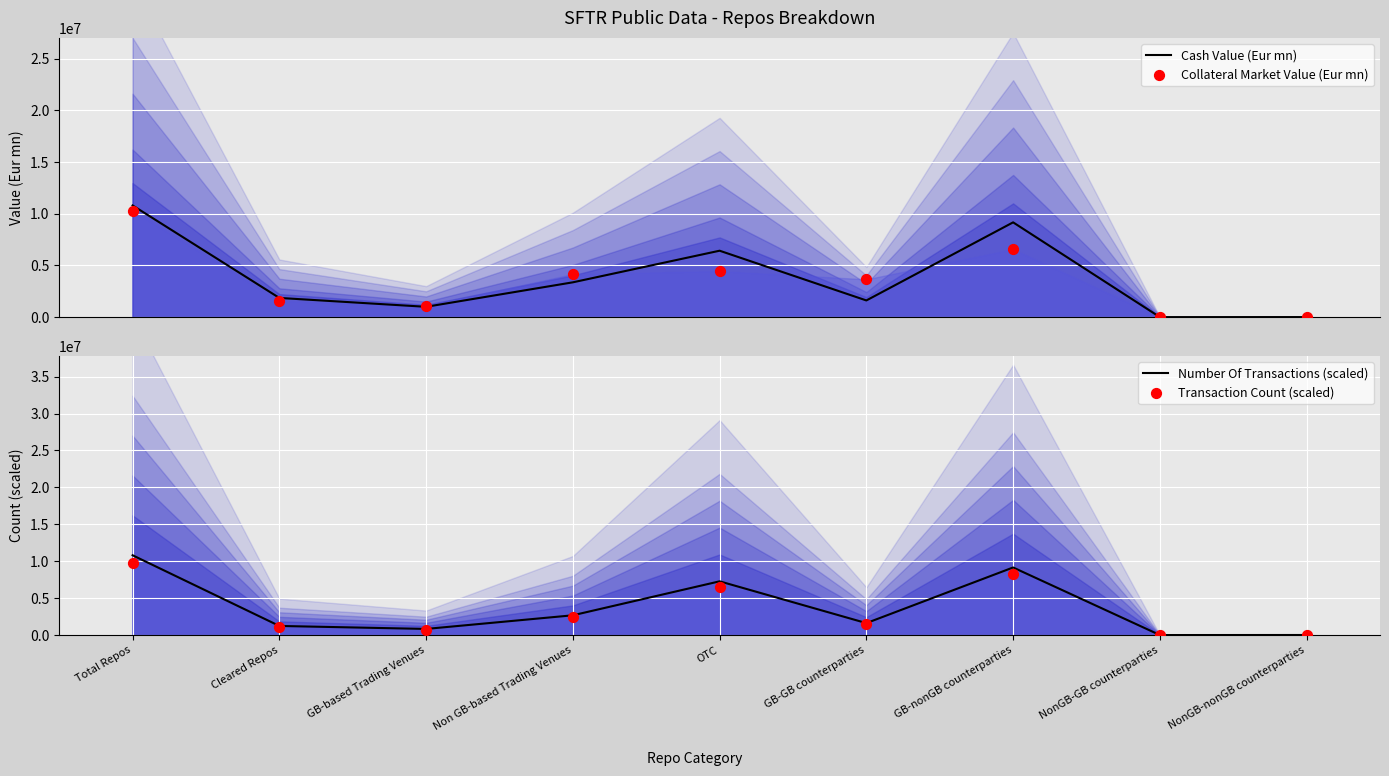

What is the total value across all series at OTC?

24706782.6